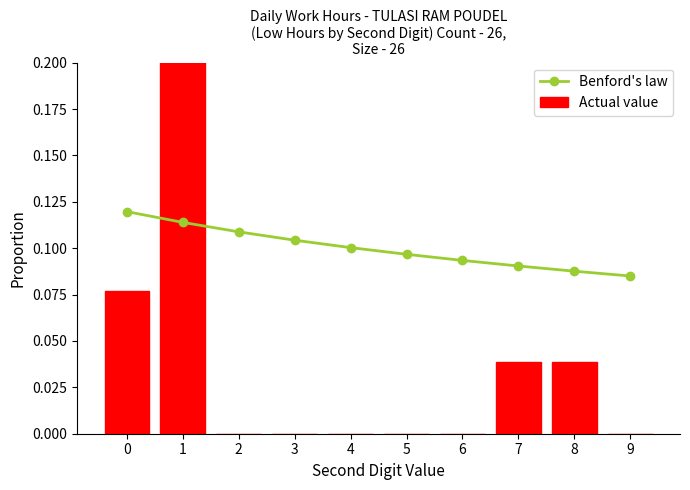

Is the value of Benford's law at 0 greater than the value of Actual value at 2?

Yes